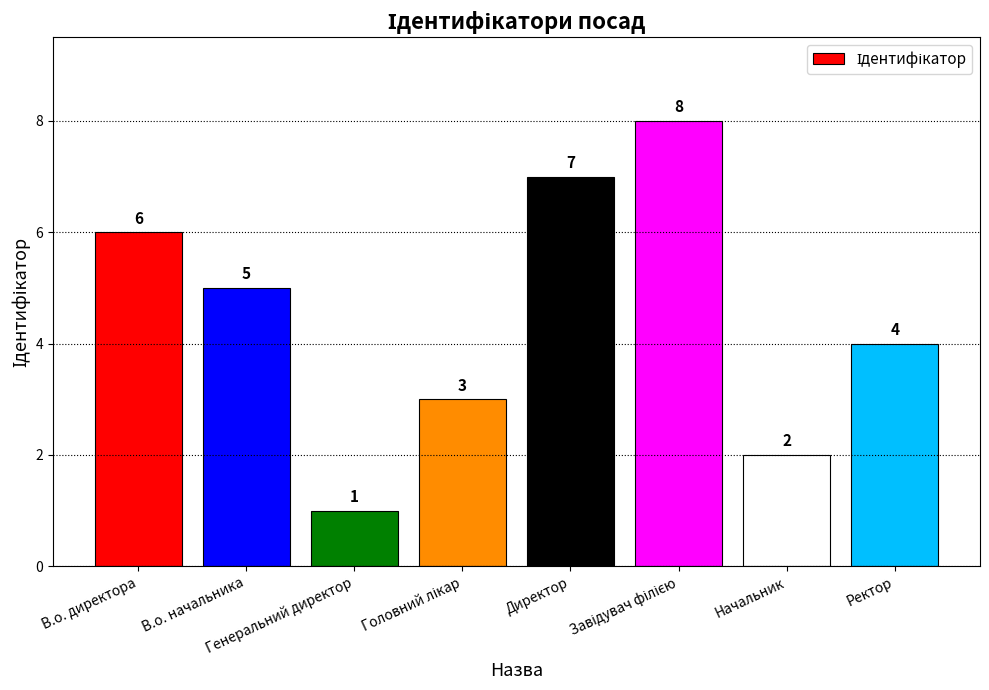

How many values are between 3 and 7?

5